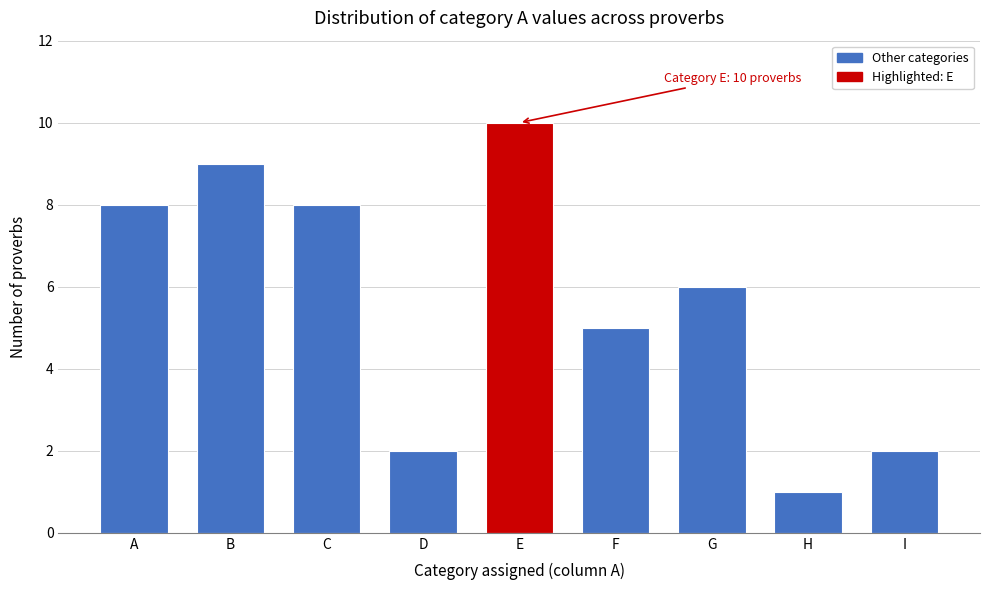

Reading left to right, list all the values displayed in this chart.

A=8	B=9	C=8	D=2	E=10	F=5	G=6	H=1	I=2